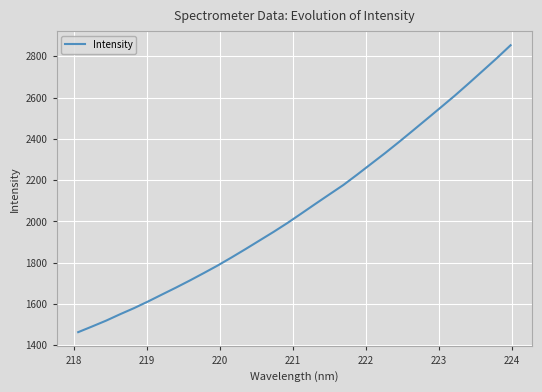

What is the maximum value shown in the chart?

2853.4